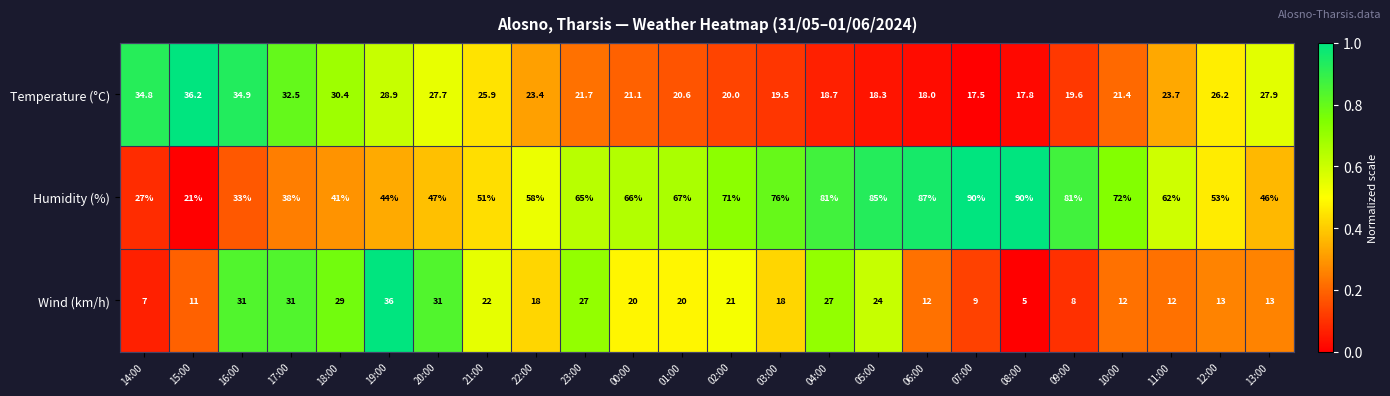

What is the average value of the Humidity (%) series?

60.5